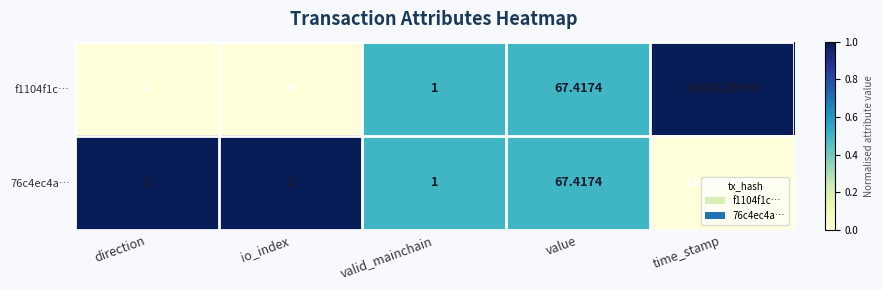

Which label corresponds to the largest value in the chart?

time_stamp